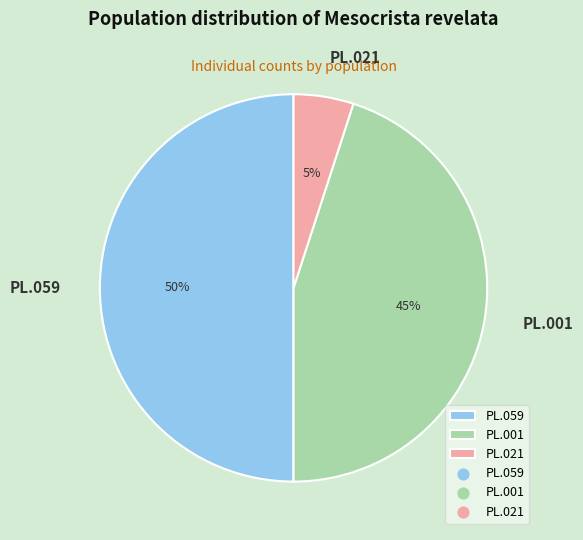

Does PL.001 account for over 50% of the chart?

No